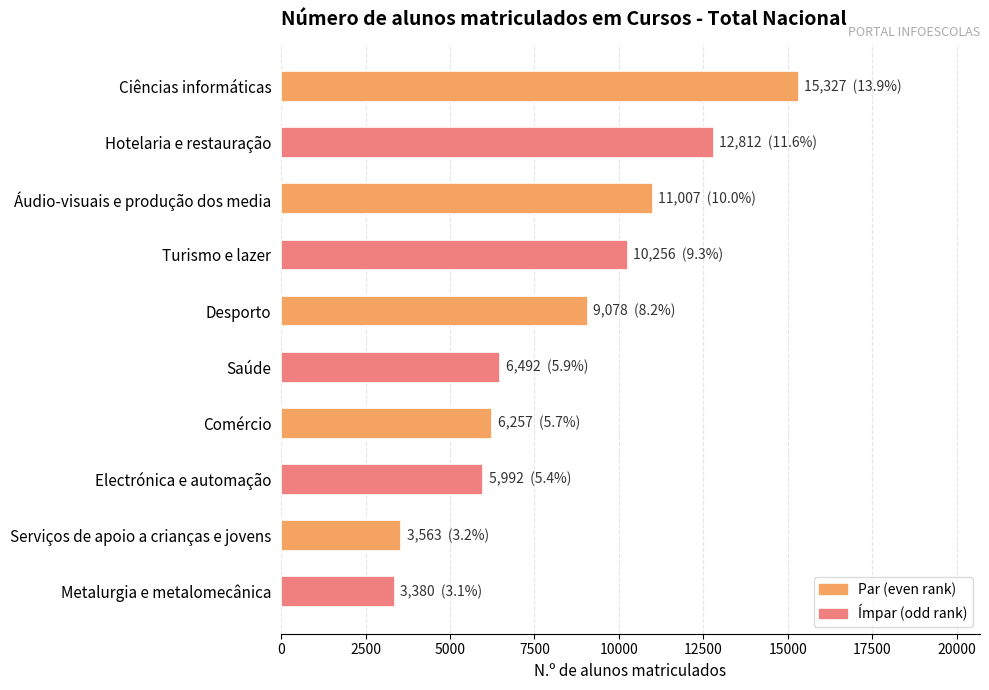

Reading top to bottom, transcribe all the data shown in this chart.

15327	12812	11007	10256	9078	6492	6257	5992	3563	3380